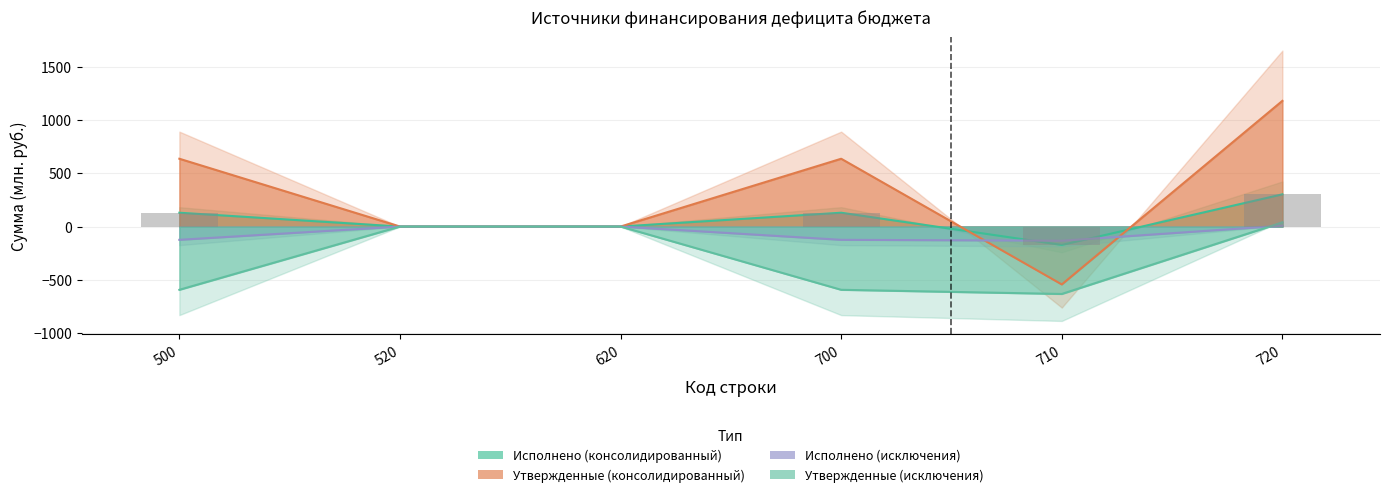

What is the difference between the Исполнено (исключения) values at 620 and 700?

124.8